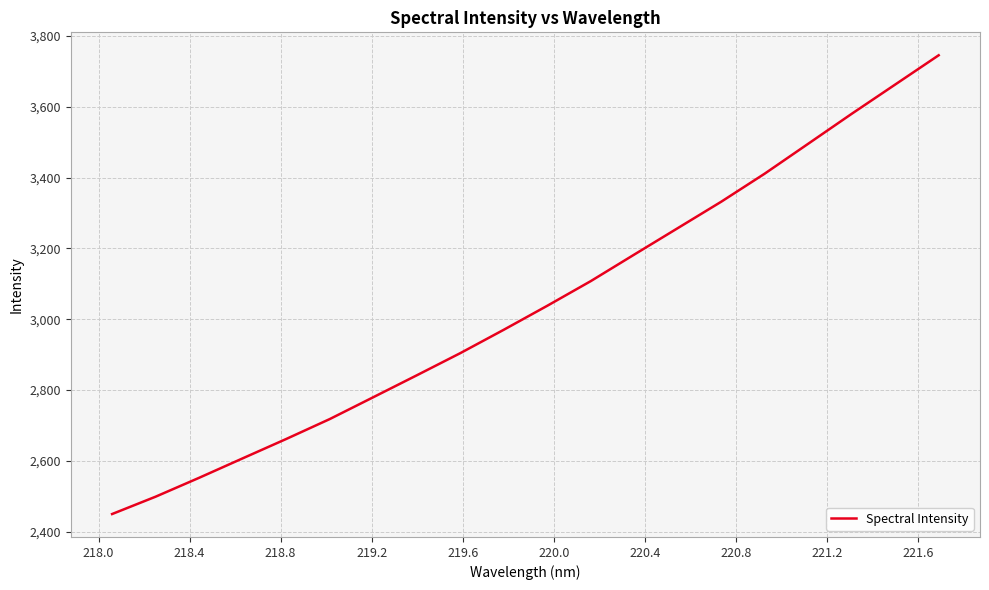

What is the difference between the maximum and minimum values?

1296.4